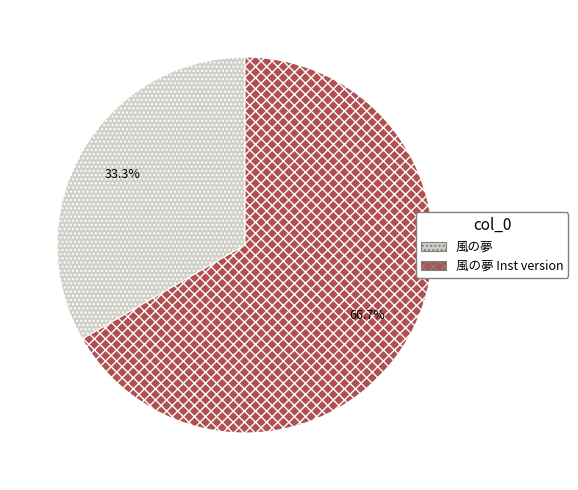

To the nearest percent, what percentage of the pie is 風の夢 Inst version?

67%